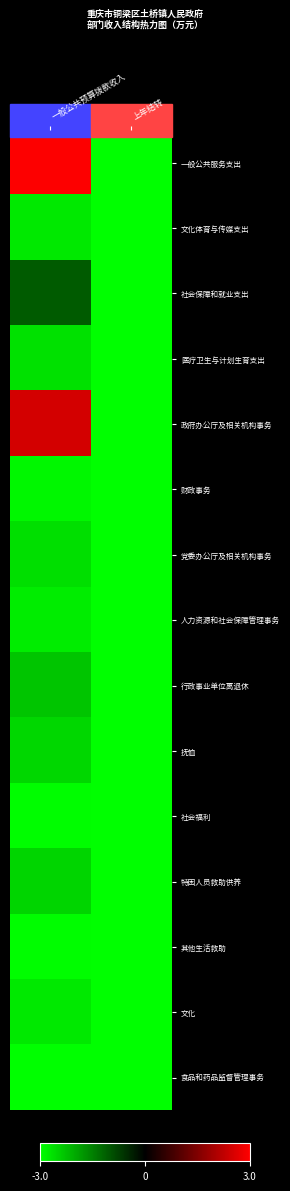

Reading left to right, list all the values displayed in this chart.

一般公共服务支出: 一般公共预算拨款收入=3.0	上年结转=-3.0
文化体育与传媒支出: 一般公共预算拨款收入=-2.7	上年结转=-3.0
社会保障和就业支出: 一般公共预算拨款收入=-1.1	上年结转=-3.0
医疗卫生与计划生育支出: 一般公共预算拨款收入=-2.6	上年结转=-3.0
政府办公厅及相关机构事务: 一般公共预算拨款收入=2.5	上年结转=-3.0
财政事务: 一般公共预算拨款收入=-2.9	上年结转=-3.0
党委办公厅及相关机构事务: 一般公共预算拨款收入=-2.6	上年结转=-3.0
人力资源和社会保障管理事务: 一般公共预算拨款收入=-2.8	上年结转=-3.0
行政事业单位离退休: 一般公共预算拨款收入=-2.3	上年结转=-3.0
抚恤: 一般公共预算拨款收入=-2.5	上年结转=-3.0
社会福利: 一般公共预算拨款收入=-3.0	上年结转=-3.0
特困人员救助供养: 一般公共预算拨款收入=-2.5	上年结转=-3.0
其他生活救助: 一般公共预算拨款收入=-3.0	上年结转=-3.0
文化: 一般公共预算拨款收入=-2.7	上年结转=-3.0
食品和药品监督管理事务: 一般公共预算拨款收入=-3.0	上年结转=-3.0